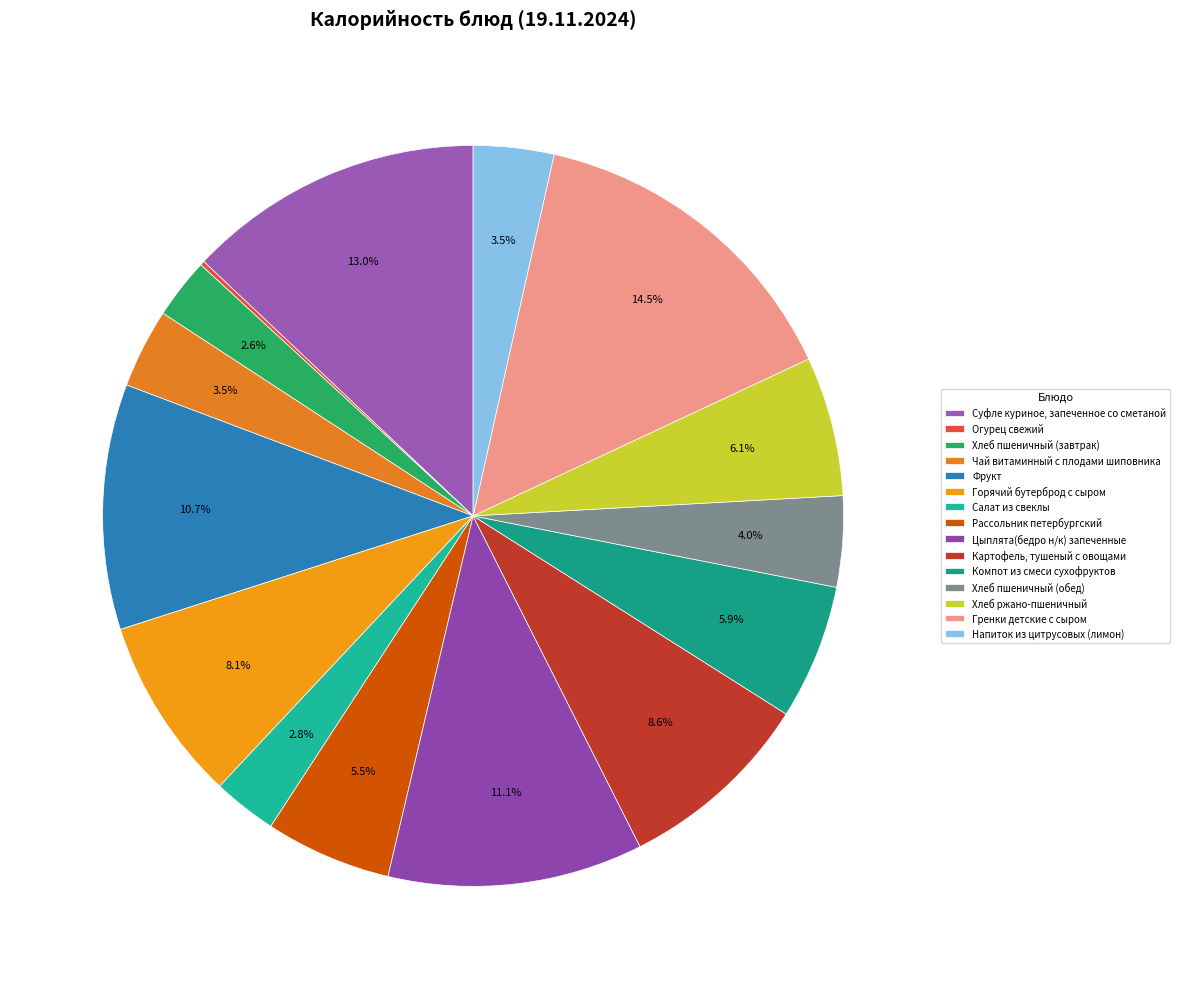

Approximately how many times larger is the value at Суфле куриное, запеченное со сметаной compared to Хлеб ржано-пшеничный?

2.1